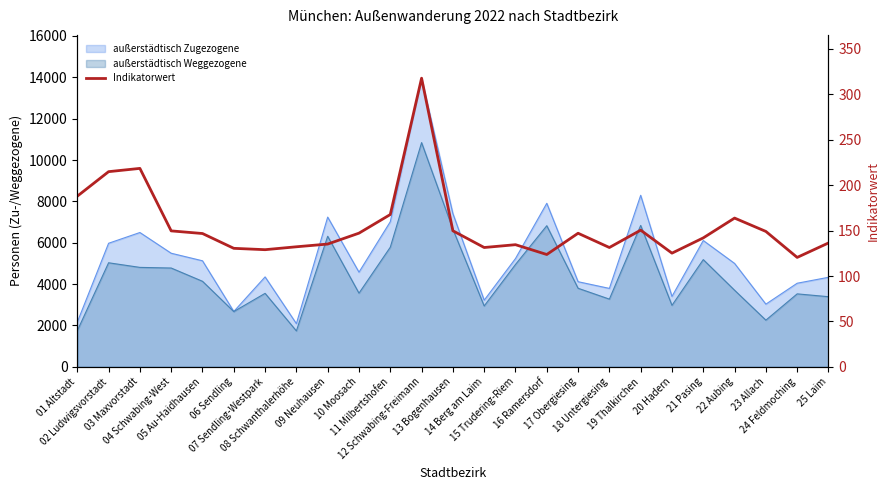

What is the label of the 13th point from the left?

13 Bogenhausen